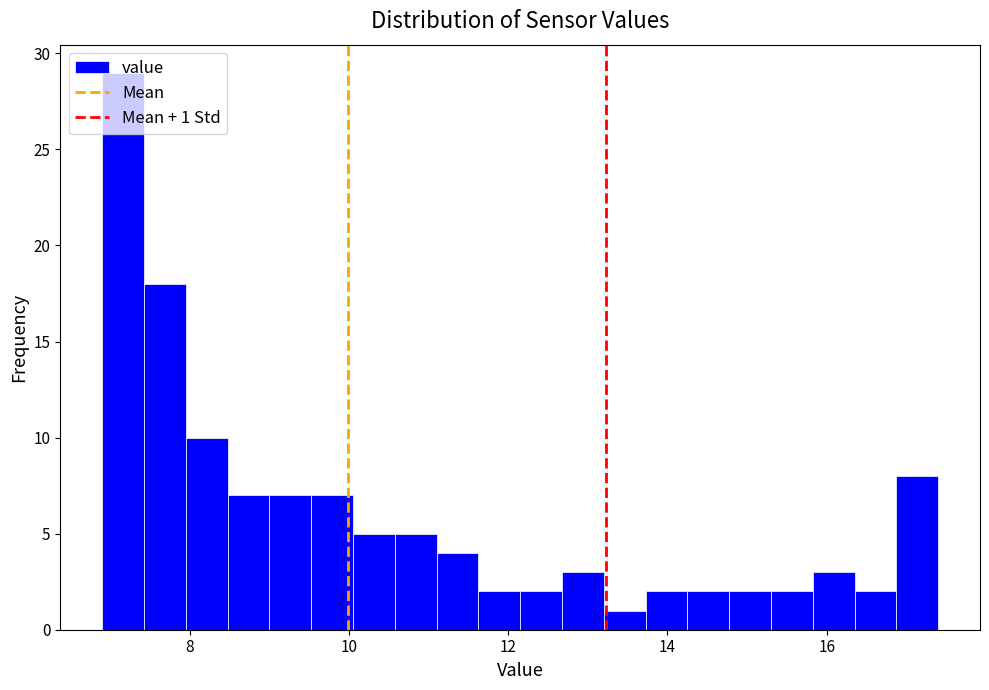

Around what value on the x-axis is the tallest bar? Give the approximate position of its centre, as read against the axis.

7.2